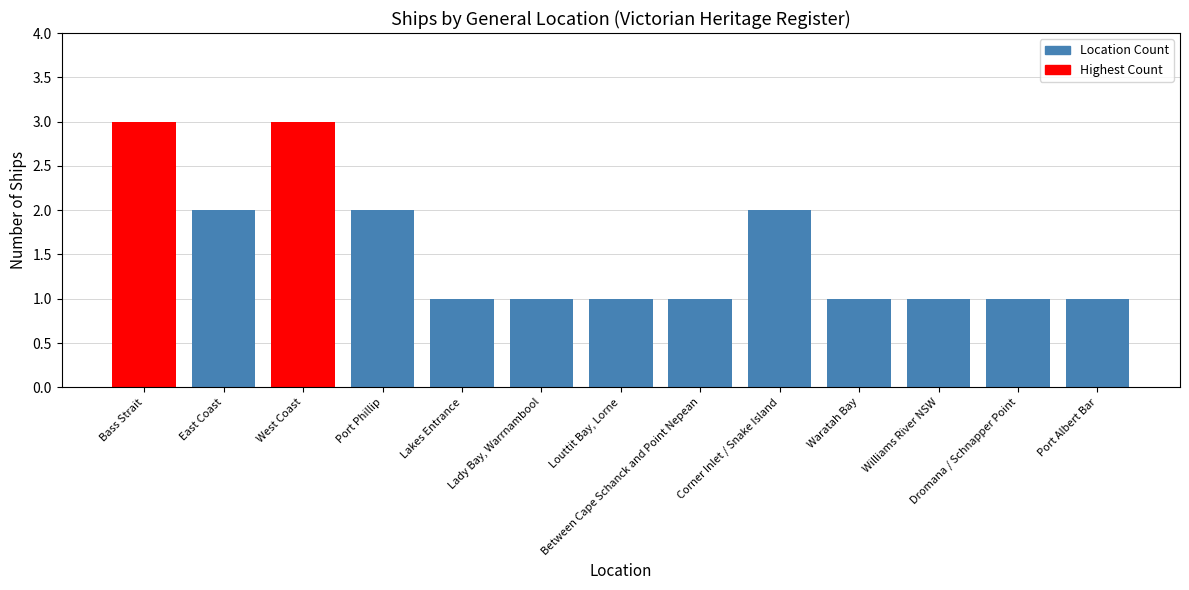

Reading left to right, transcribe all the data shown in this chart.

Bass Strait=3	East Coast=2	West Coast=3	Port Phillip=2	Lakes Entrance=1	Lady Bay, Warrnambool=1	Louttit Bay, Lorne=1	Between Cape Schanck and Point Nepean=1	Corner Inlet / Snake Island=2	Waratah Bay=1	Williams River NSW=1	Dromana / Schnapper Point=1	Port Albert Bar=1